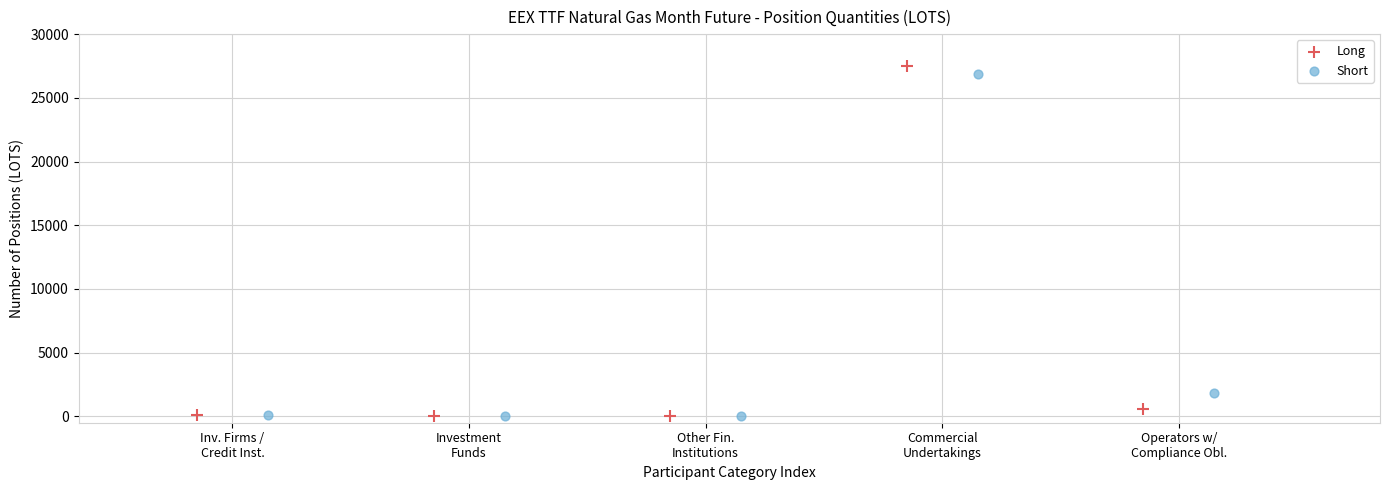

Which series has the widest spread of Y values?

Long